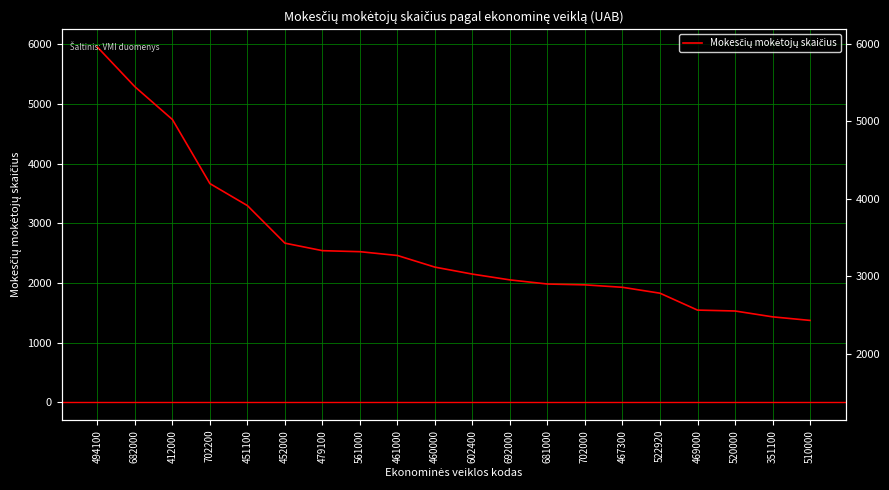

Is it true that the value at 520000 is 1531?

True